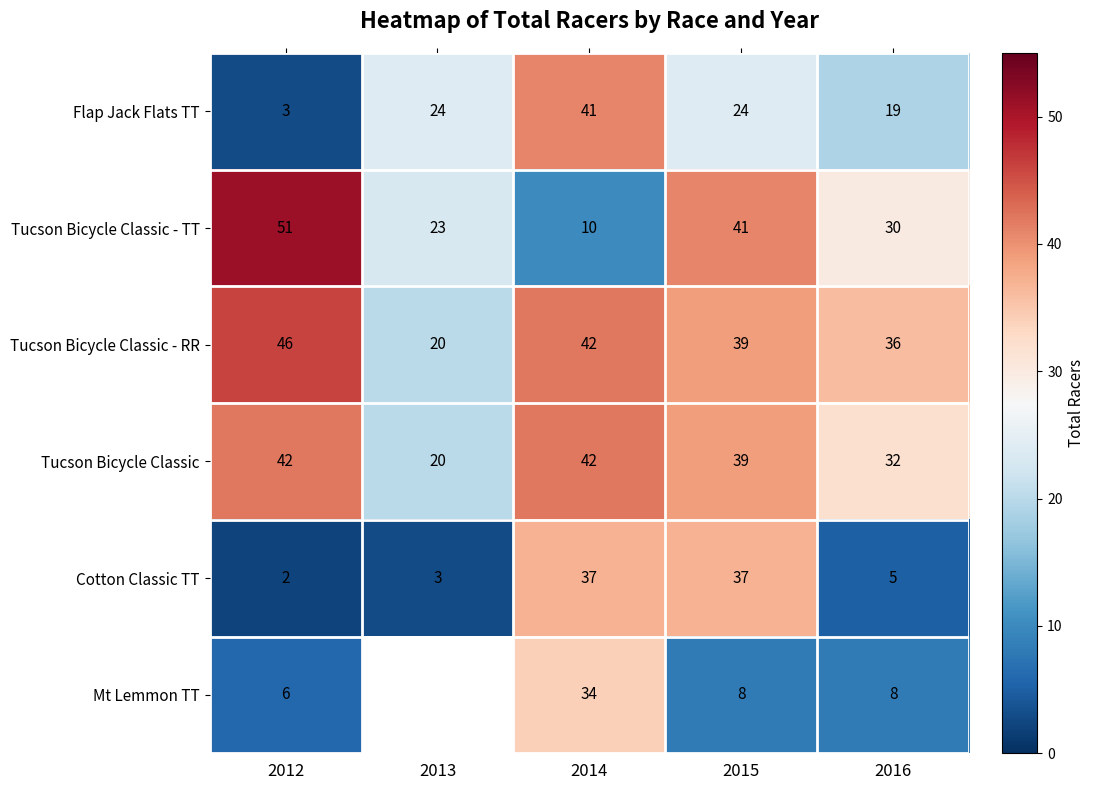

List the series in order of their peak value, highest first.

Tucson Bicycle Classic - TT, Tucson Bicycle Classic - RR, Tucson Bicycle Classic, Flap Jack Flats TT, Cotton Classic TT, Mt Lemmon TT